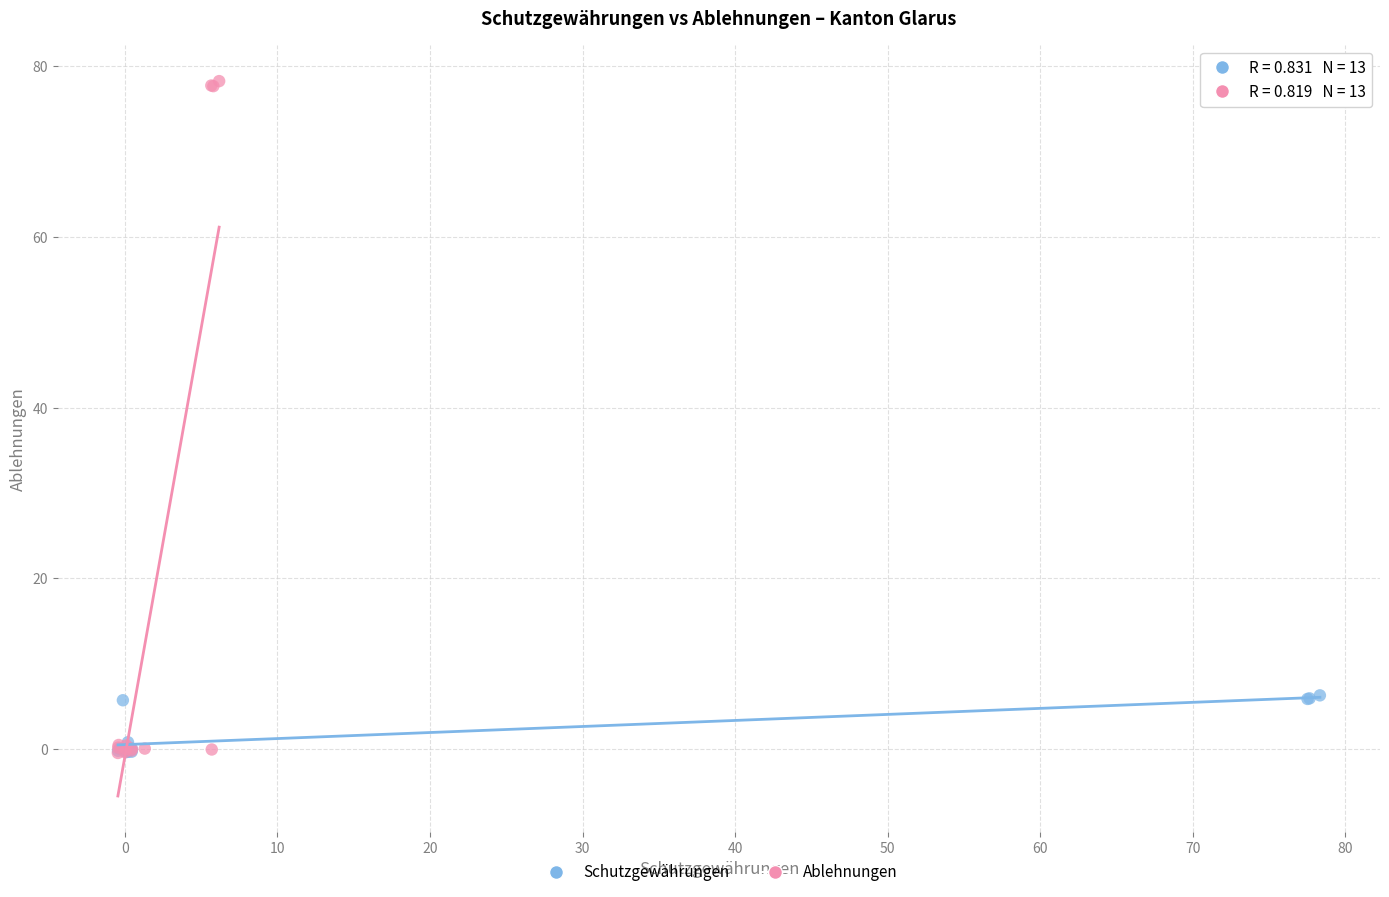

Which series contains the highest Y value?

Ablehnungen